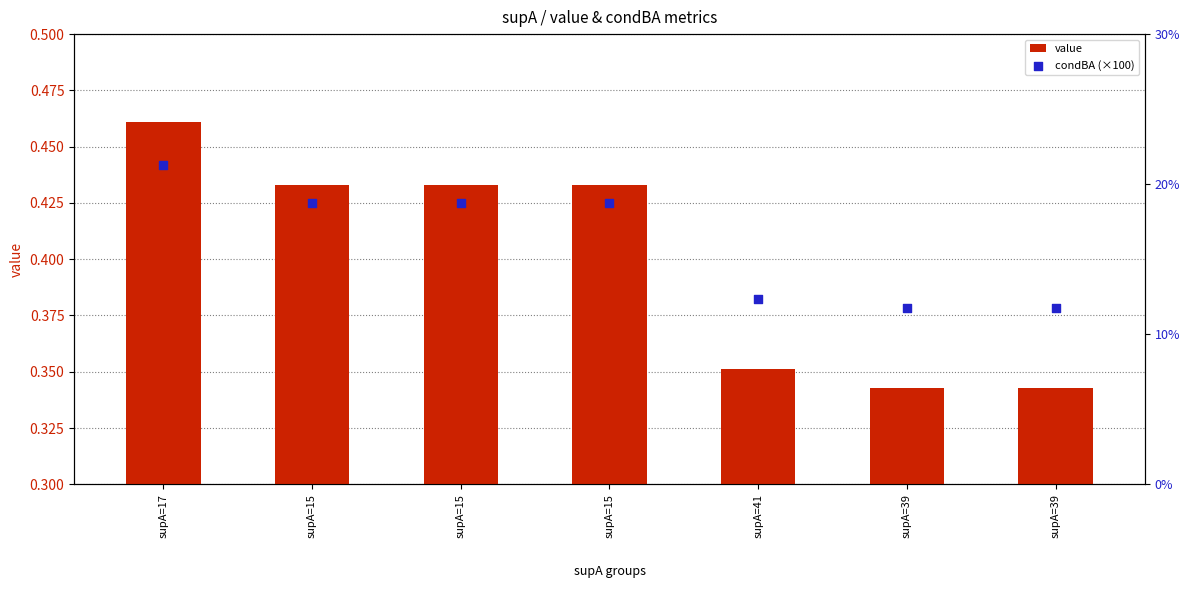

Which series reaches the maximum Y coordinate?

condBA (×100)